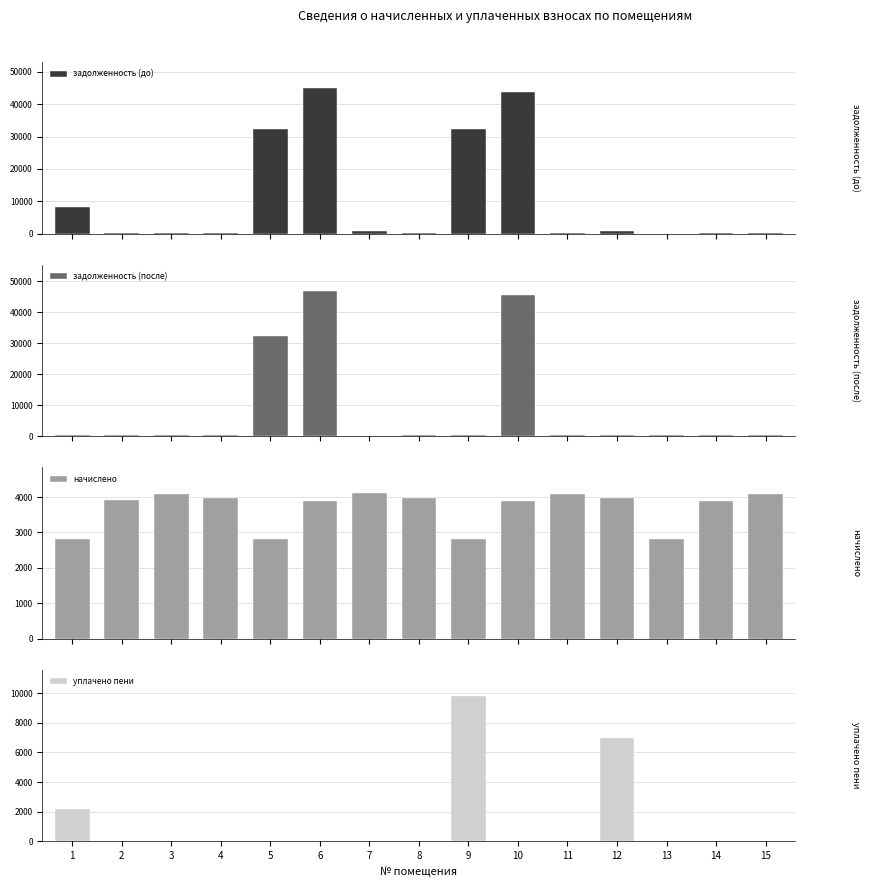

The value of задолженность (до) at 15 is 519.2. True or false?

False